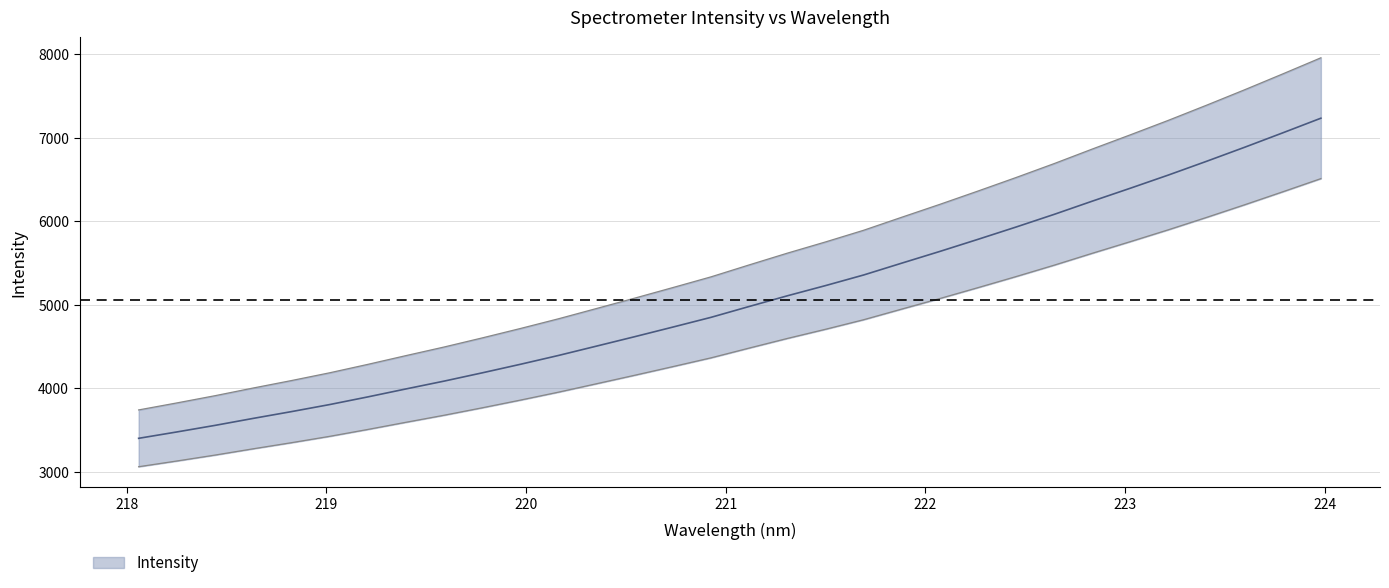

What is the maximum value shown in the chart?

7954.8